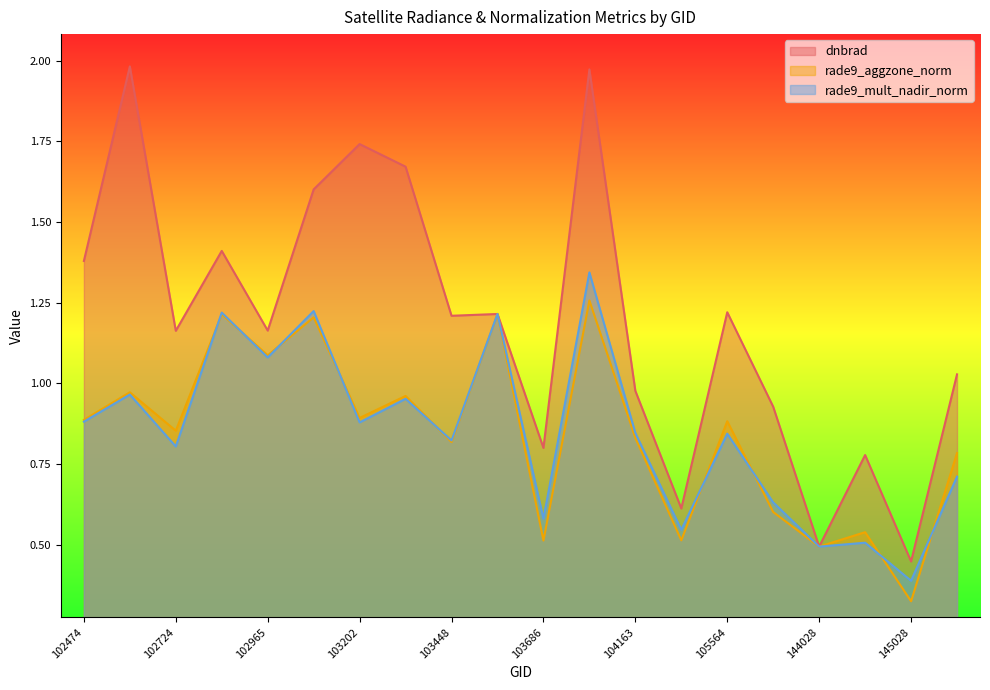

List the series in order of their peak value, highest first.

dnbrad, rade9_mult_nadir_norm, rade9_aggzone_norm